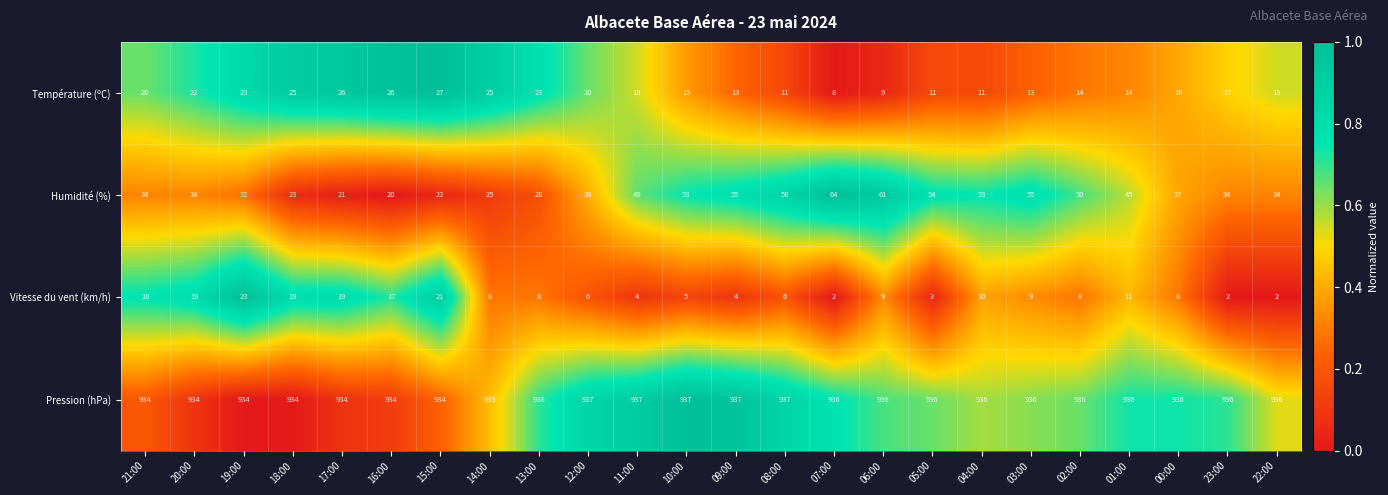

List the series in order of their peak value, highest first.

Pression (hPa), Humidité (%), Température (ºC), Vitesse du vent (km/h)